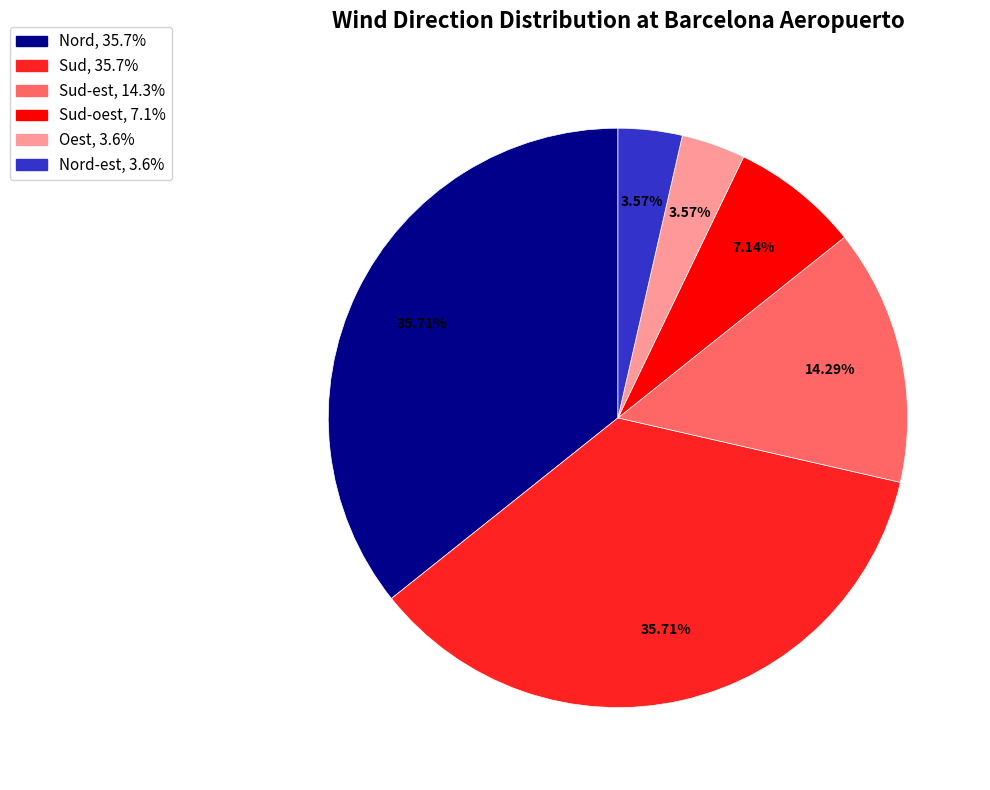

Is there a majority slice in this chart?

No